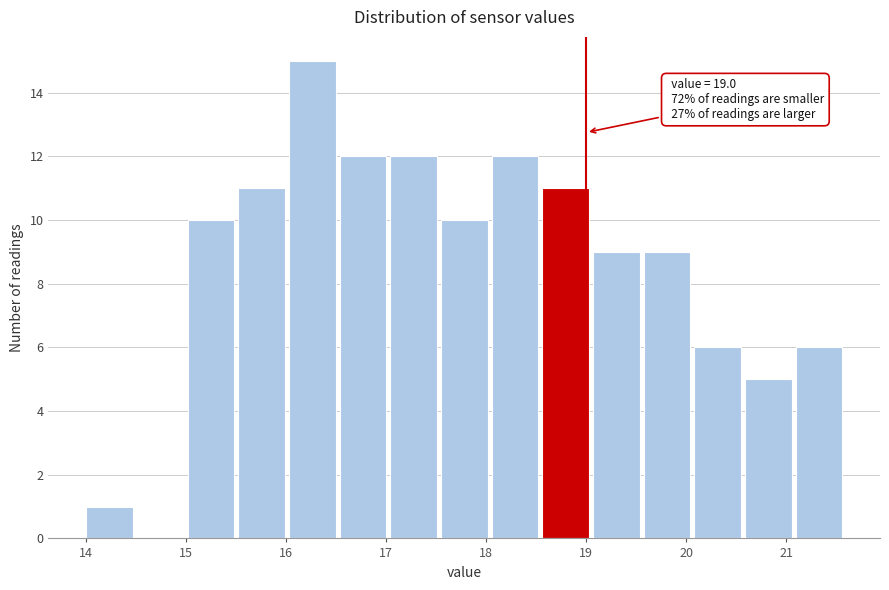

Which range on the x-axis has the tallest bar?

16.0 to 16.5